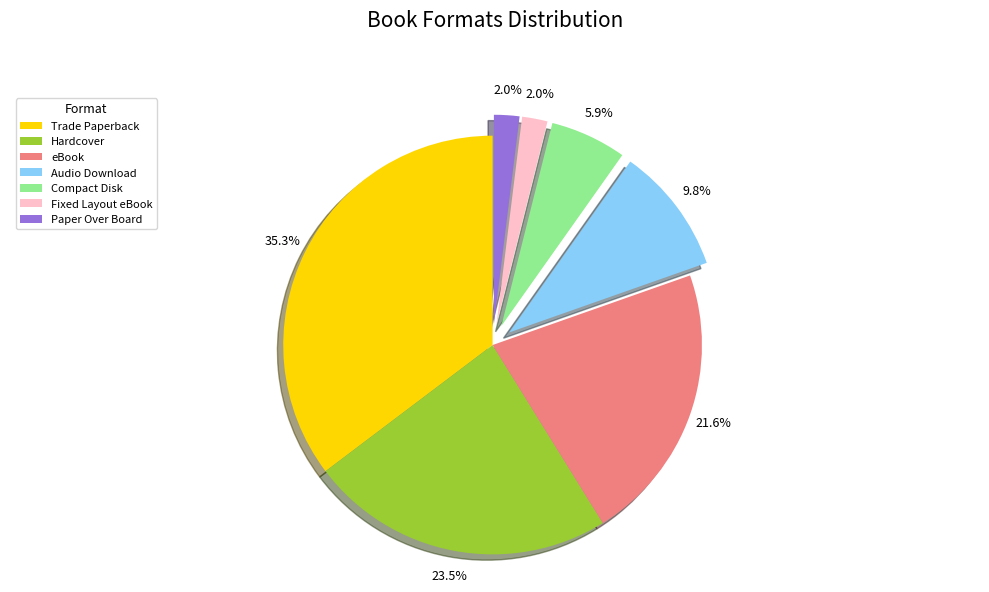

Is Compact Disk the majority of the pie?

No